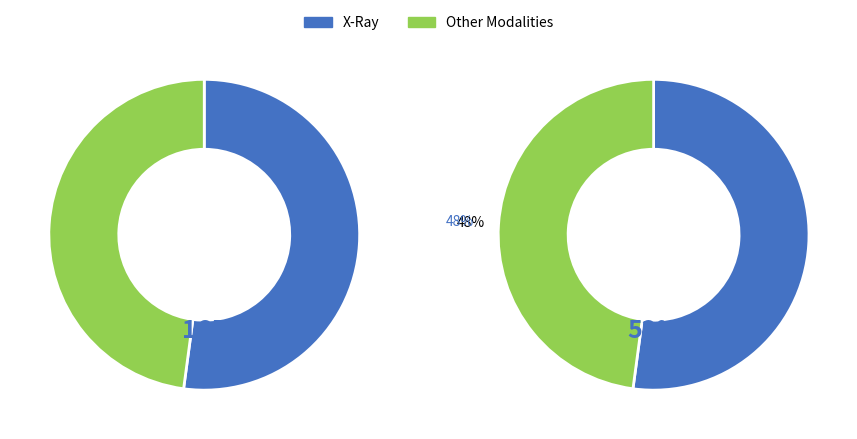

Which category accounts for the majority?

X-Ray